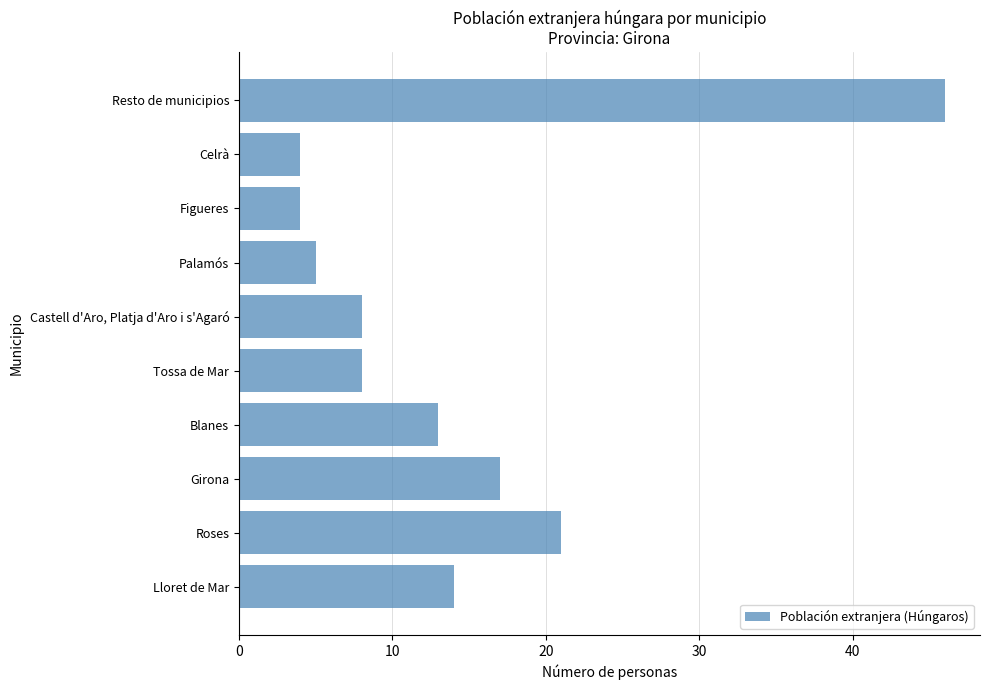

Where is the data nearest to the value 25?

Roses